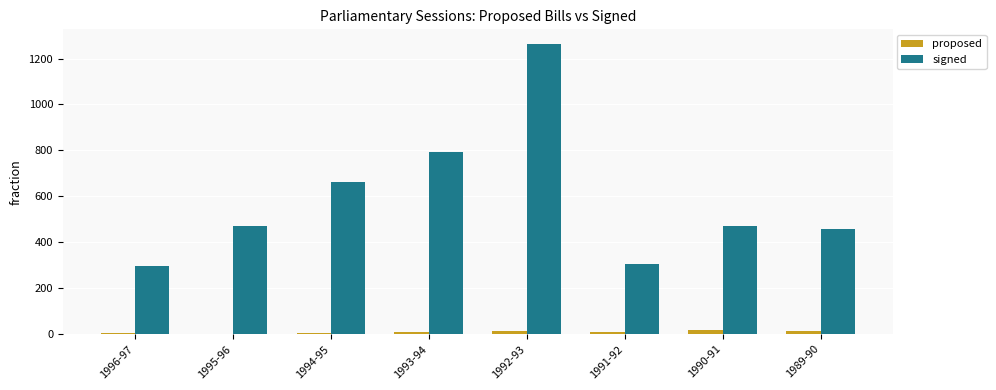

True or false: proposed has a value of 15 at 1992-93.

True